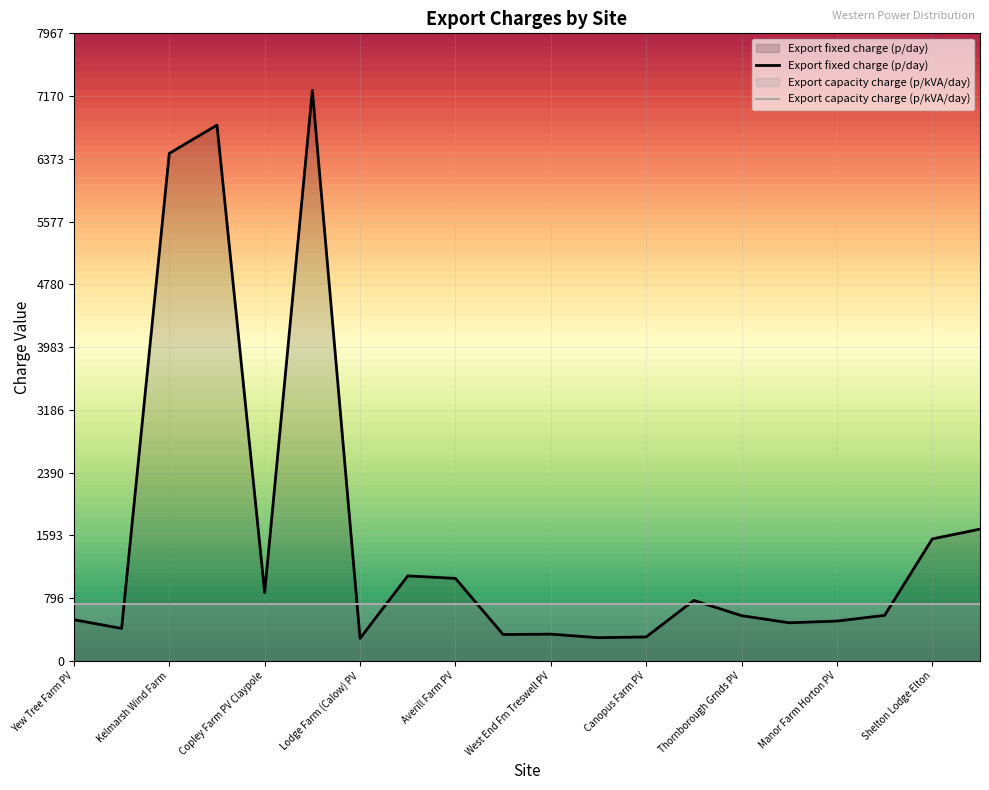

At which category does the data reach its first local peak?

Pebble Hall Farm AD